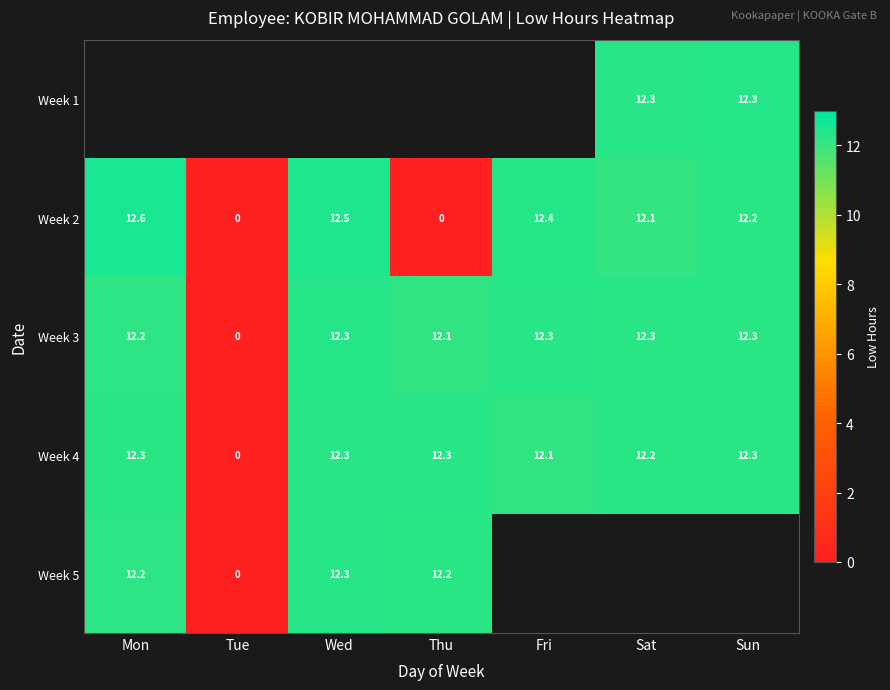

How many values in the Week 4 series are below 12?

1